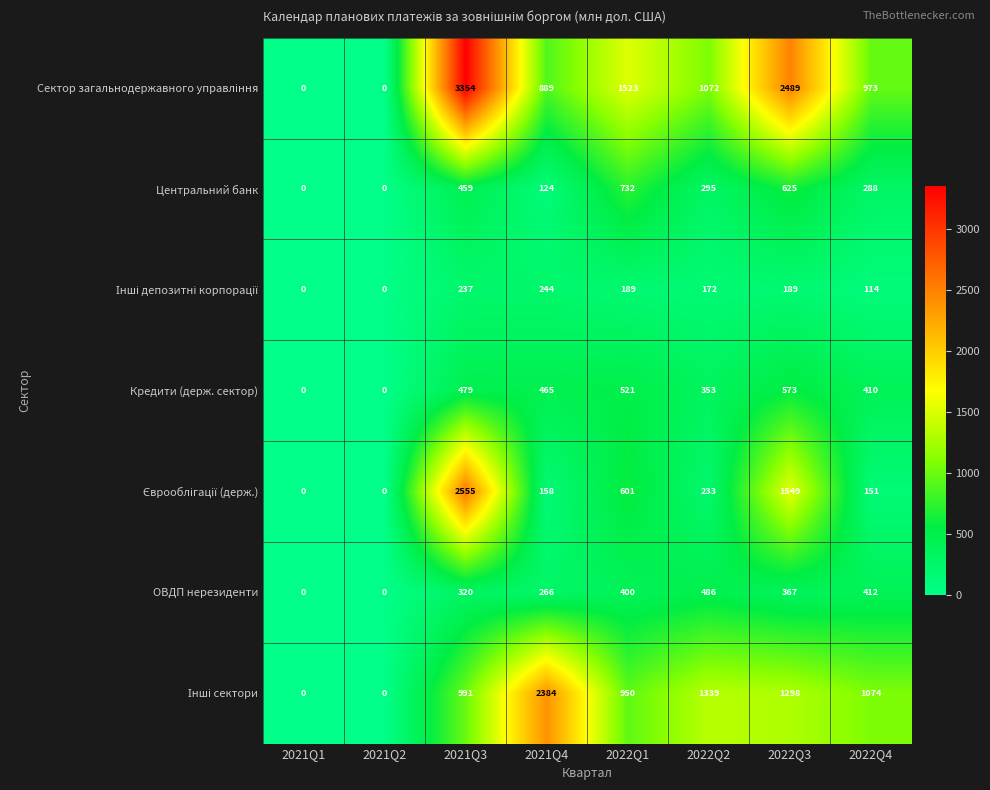

True or false: Центральний банк has a value of 0 at 2021Q1.

True